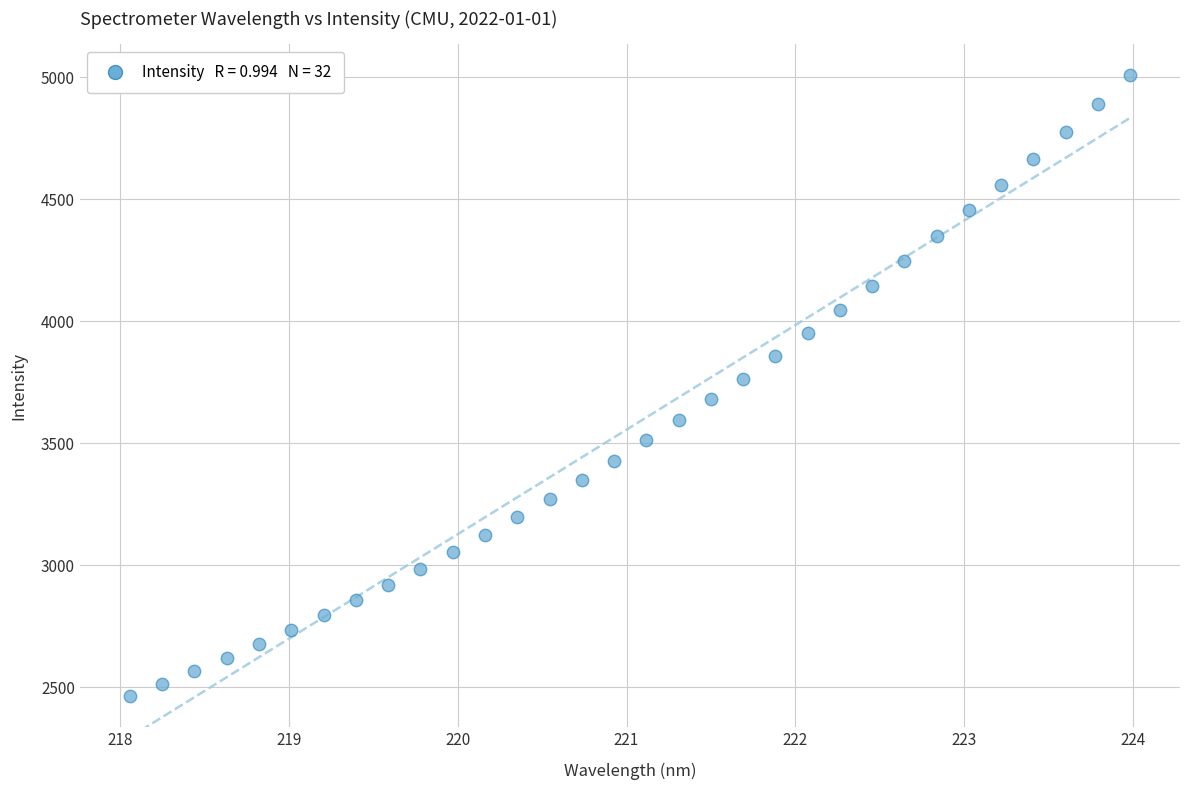

What is the range of X values (max minus min)?

5.9